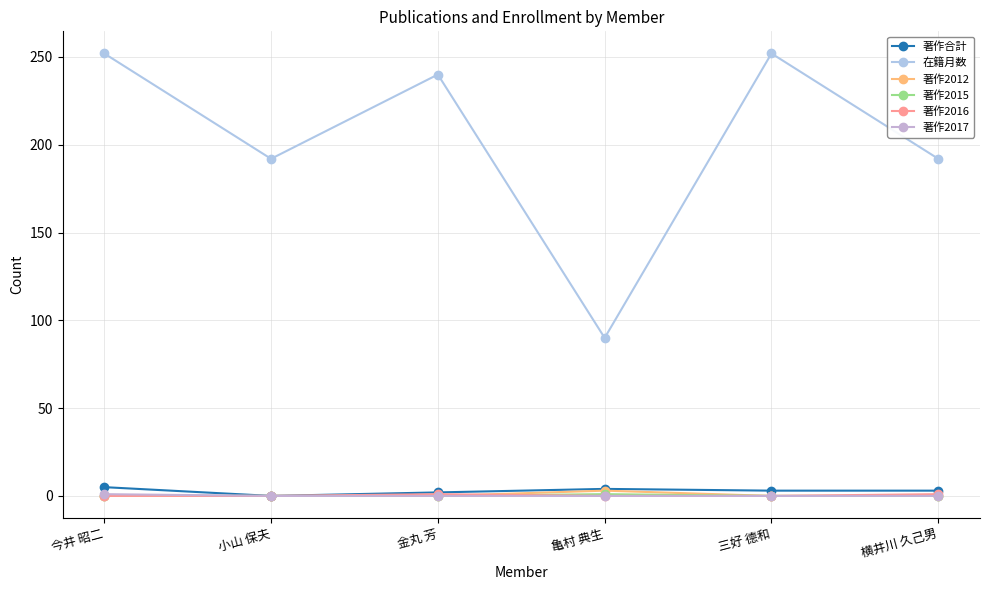

Is this an area chart (filled region under the line)?

No